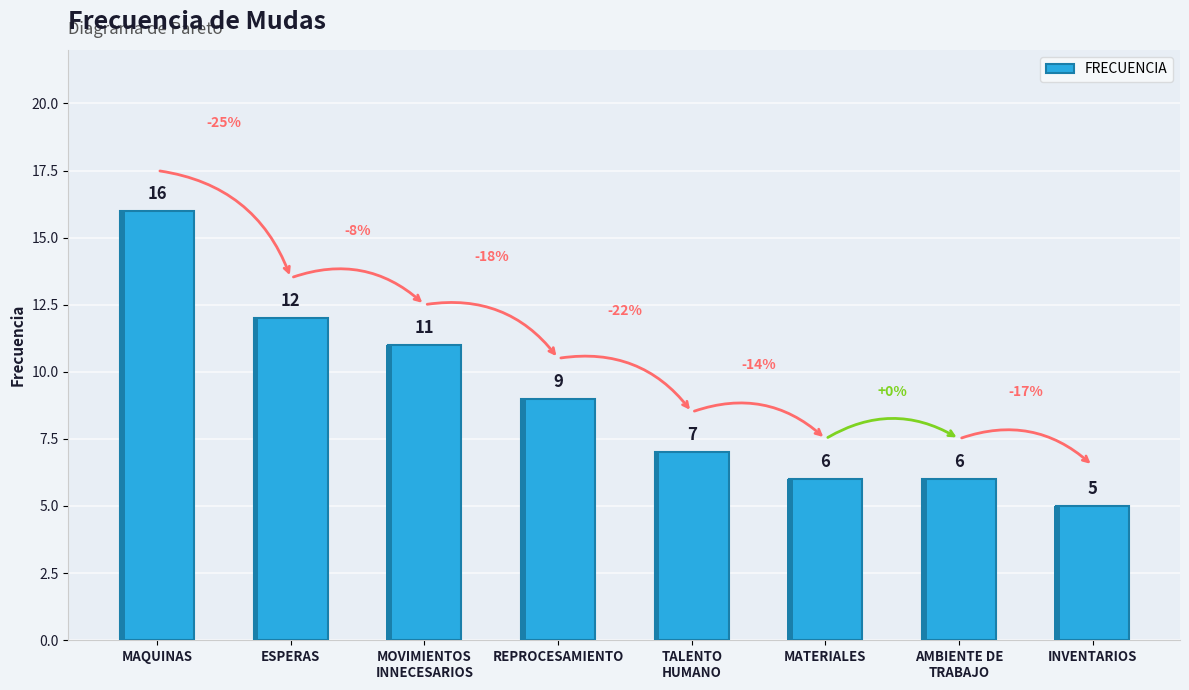

Approximately how many times larger is the value at ESPERAS compared to AMBIENTE DE
TRABAJO?

2.0